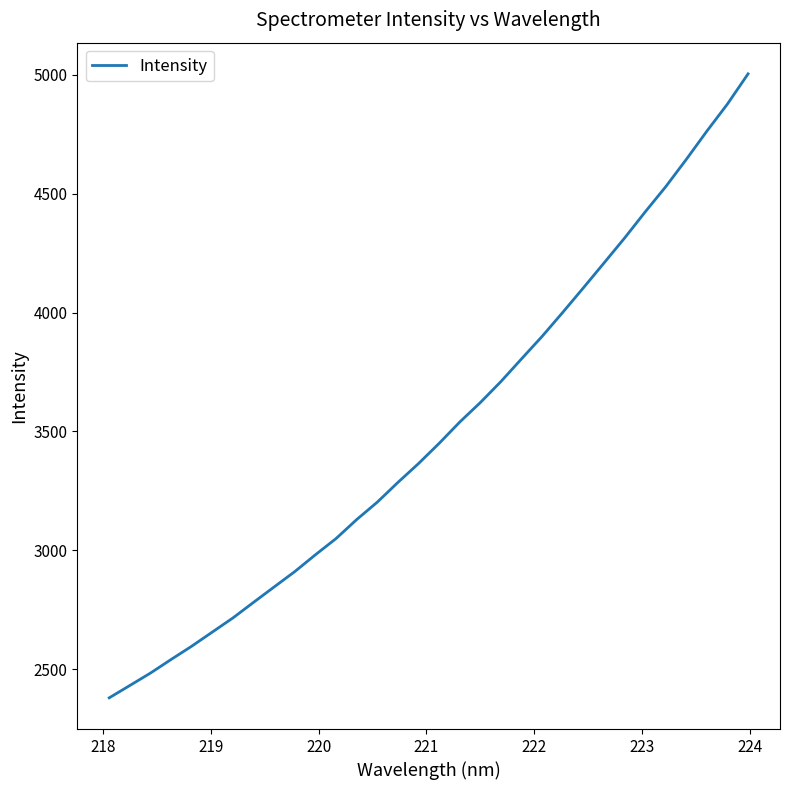

What is the difference between the maximum and minimum values?

2623.6